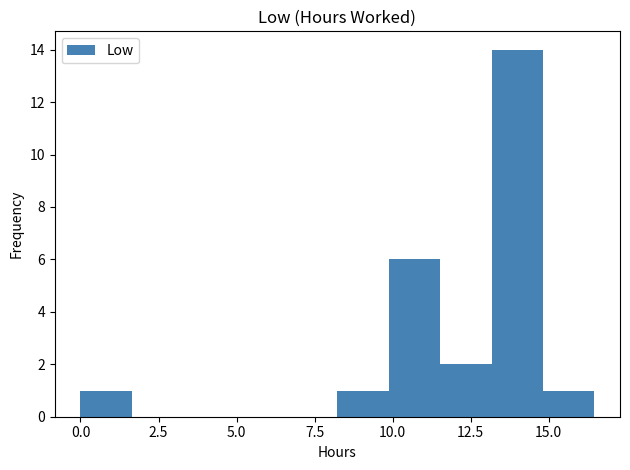

Read against the x-axis, roughly where is the centre of the tallest bar?

14.0